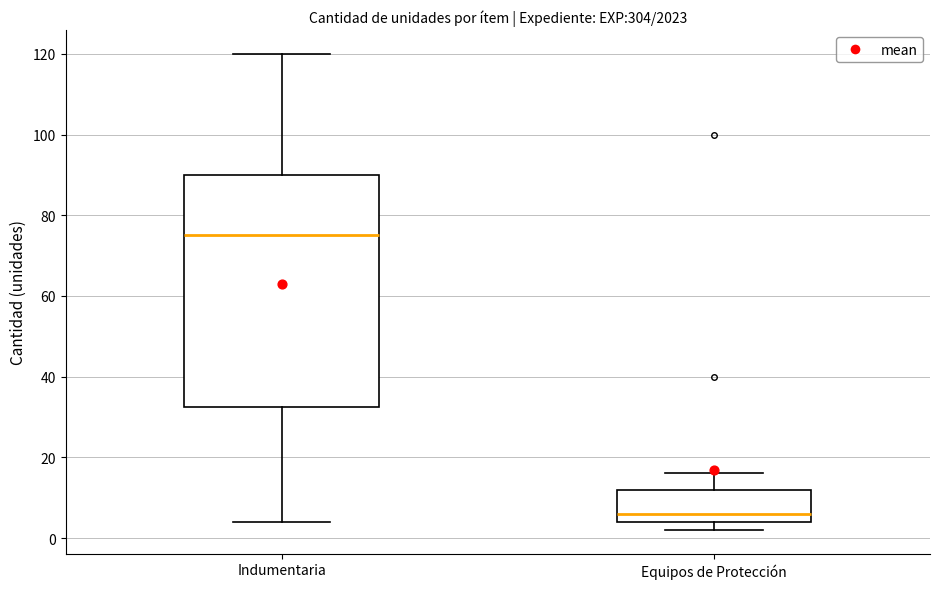

Which box is the tallest, from its lower edge to its upper edge?

Indumentaria